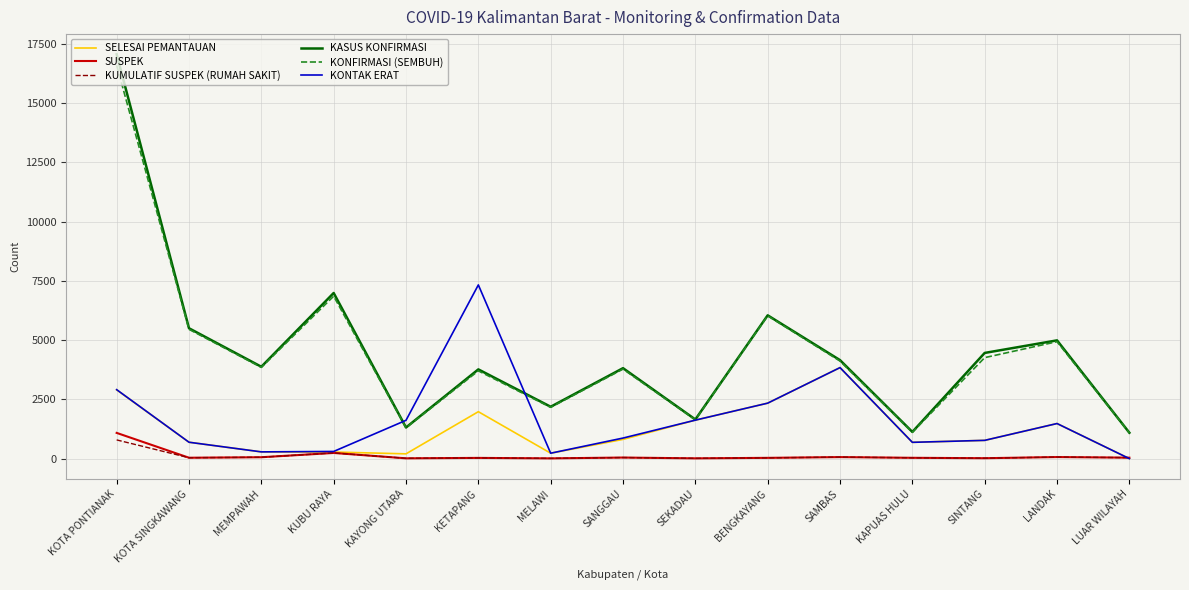

True or false: SUSPEK and KONFIRMASI (SEMBUH) cross at least once.

False